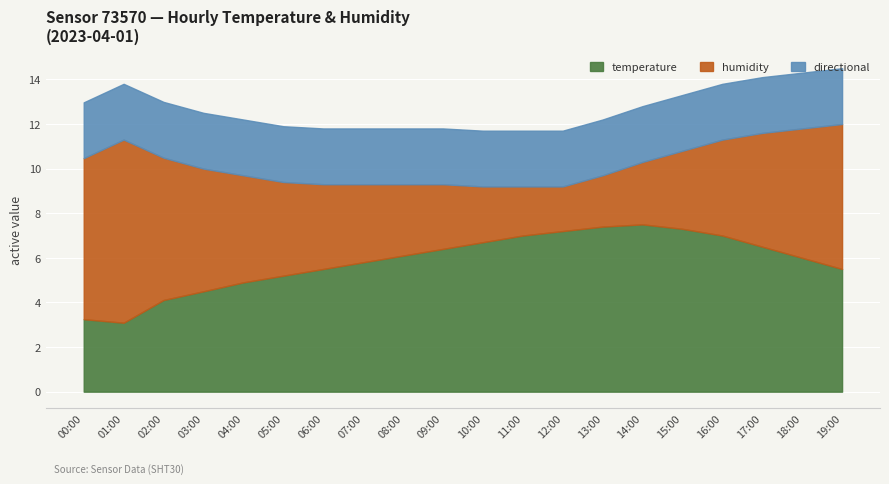

What are all the series names shown in the legend?

temperature, humidity, directional